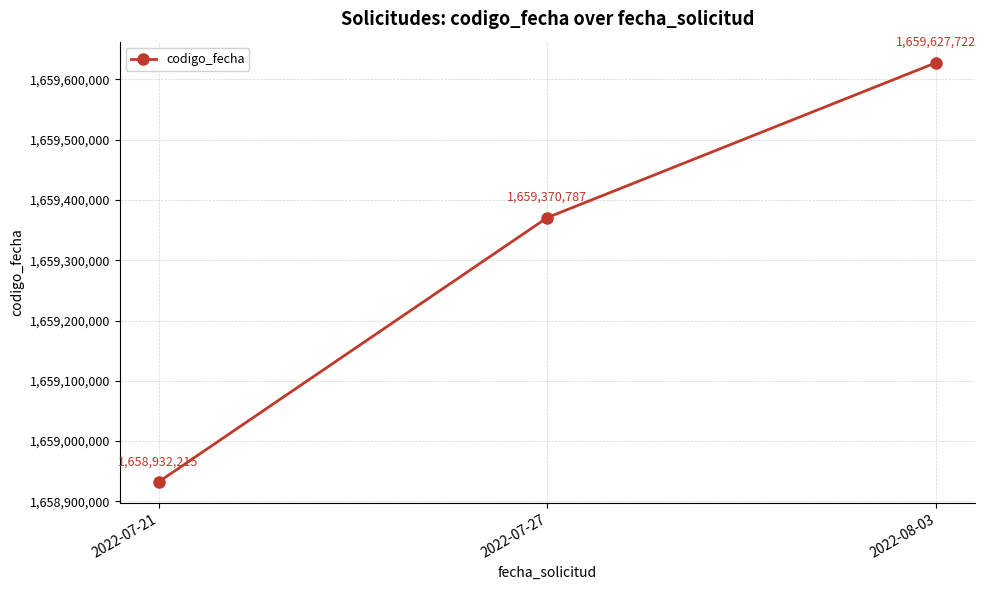

How many values are between 1658932215 and 1659627722?

3